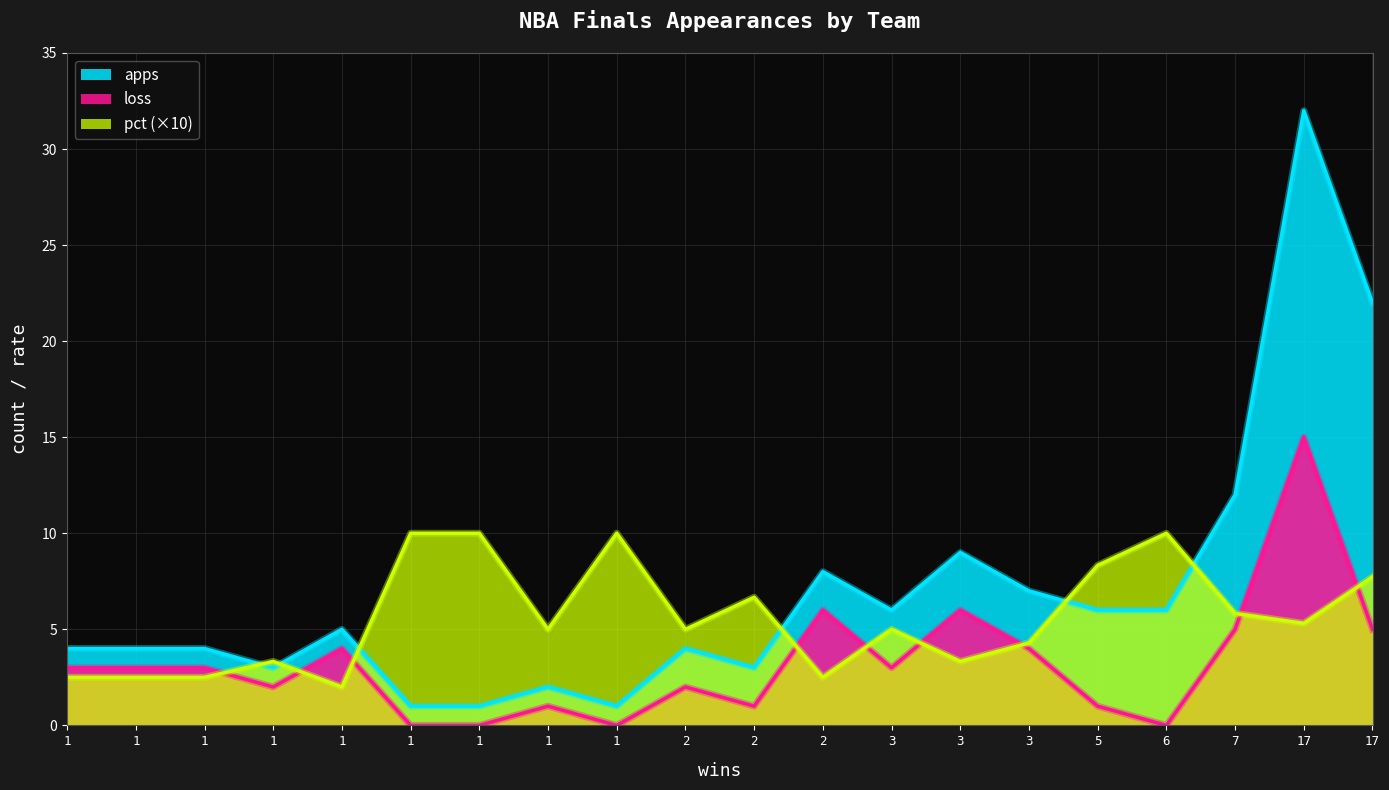

Is it true that pct_scaled equals 0.7 at Detroit Pistons?

False